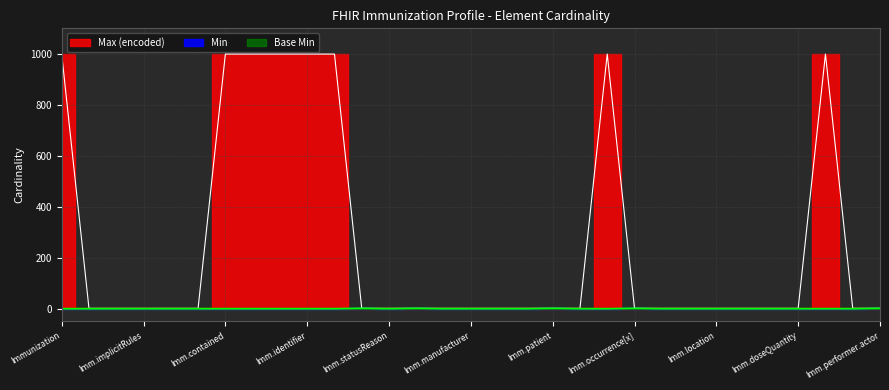

True or false: Max (encoded) has more than 2 points higher than both neighbors.

False